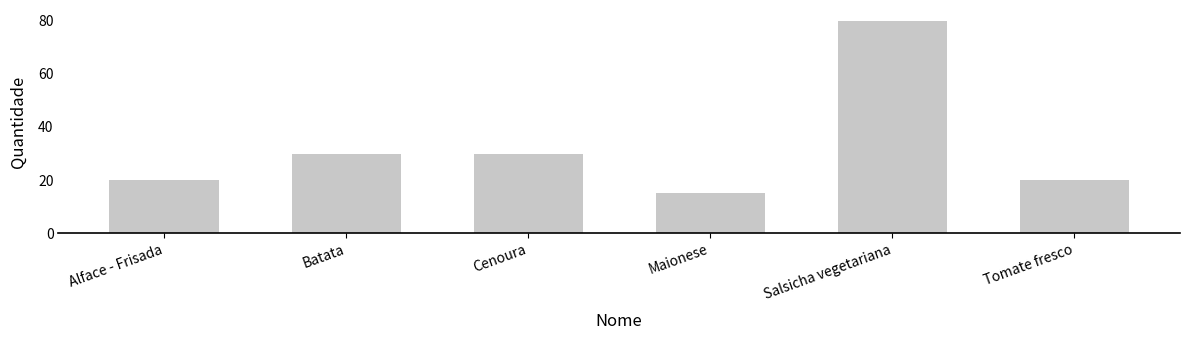

How many data points are less than 30?

3